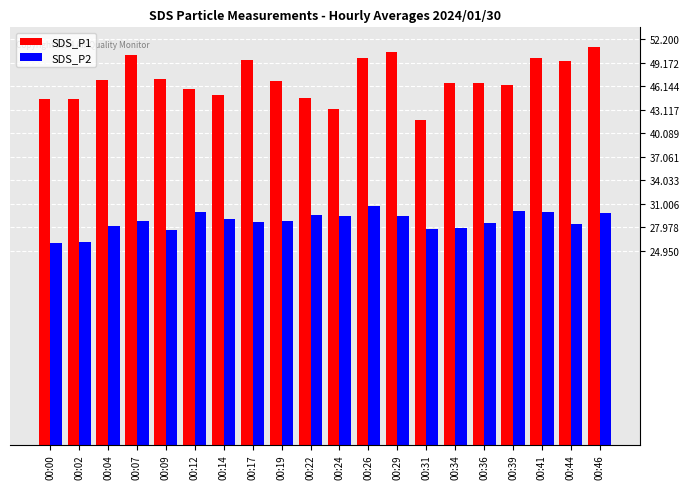

What is the value of the SDS_P1 bar at the 5th from the left?

47.1